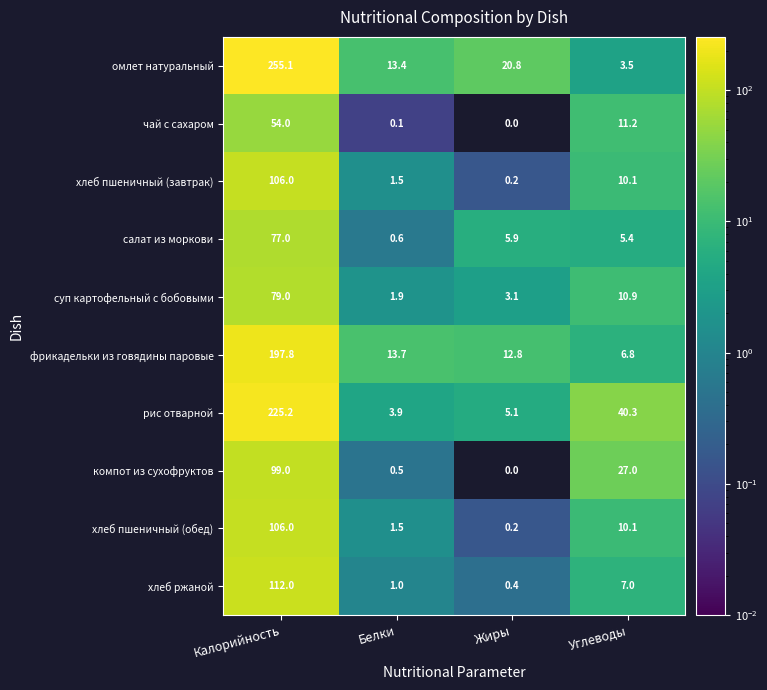

What is the difference between the хлеб пшеничный (обед) values at Углеводы and Белки?

8.6